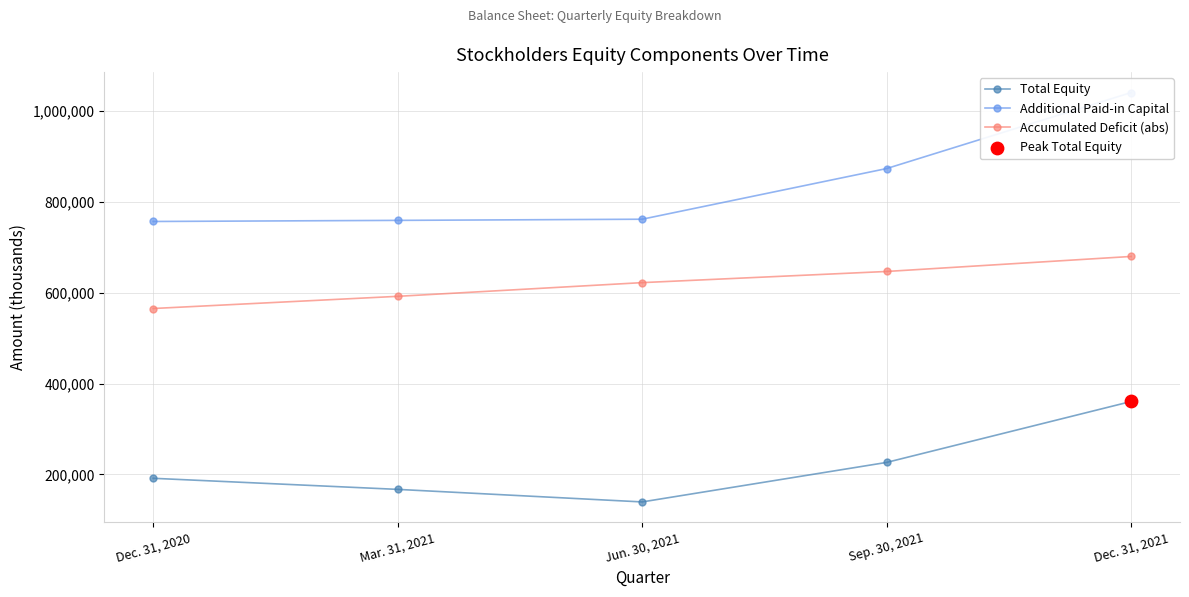

Which series reaches the maximum Y coordinate?

Additional Paid-in Capital